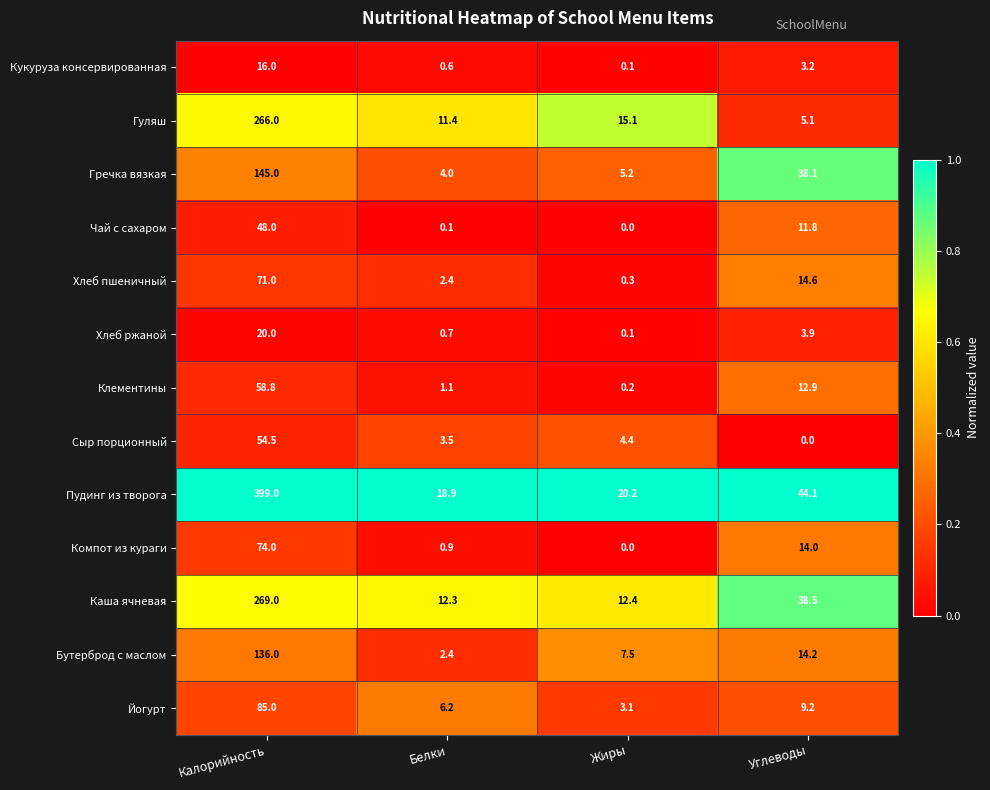

At which label does Гуляш reach its peak?

Калорийность